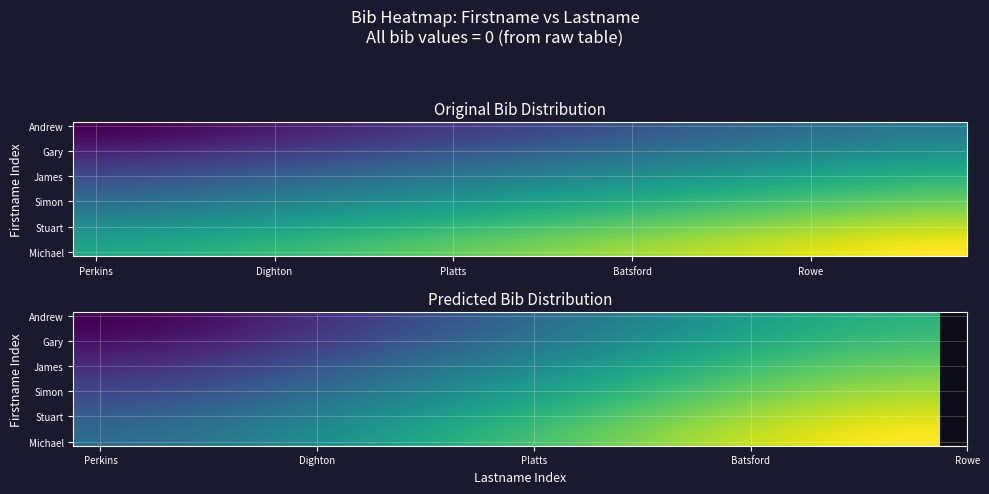

Count the number of categories in the chart.

16